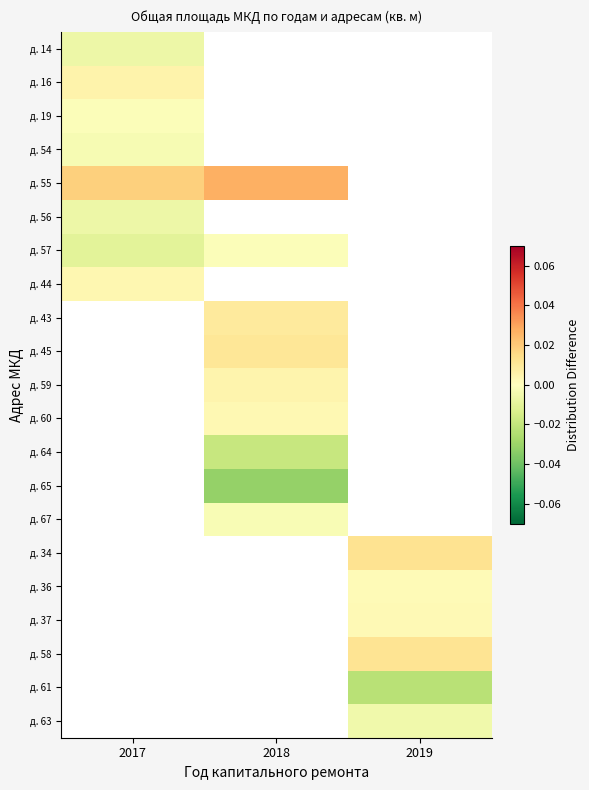

At how many categories does at least one series exceed 0?

3